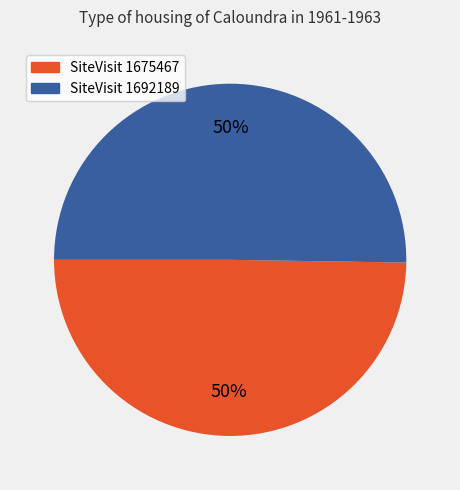

To the nearest percent, what is the average slice percentage?

50%